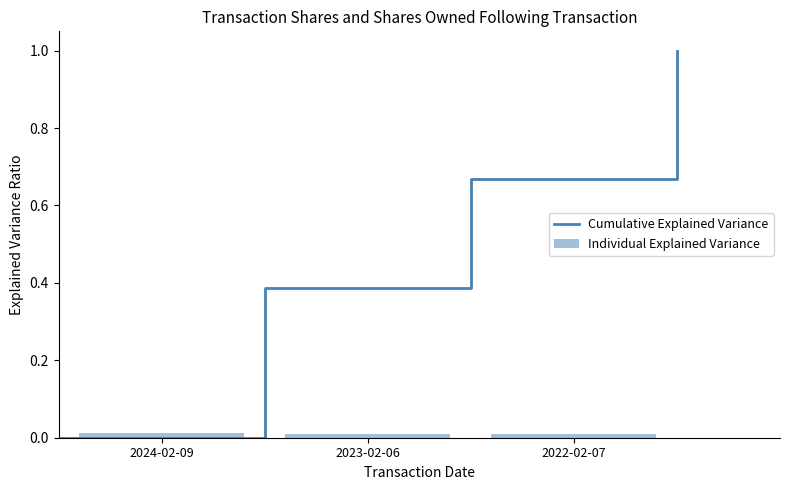

Does the chart contain stacked bars?

No